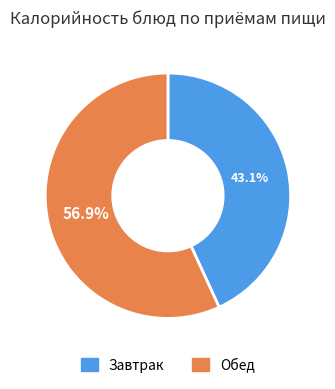

Does any single category account for the majority?

Yes